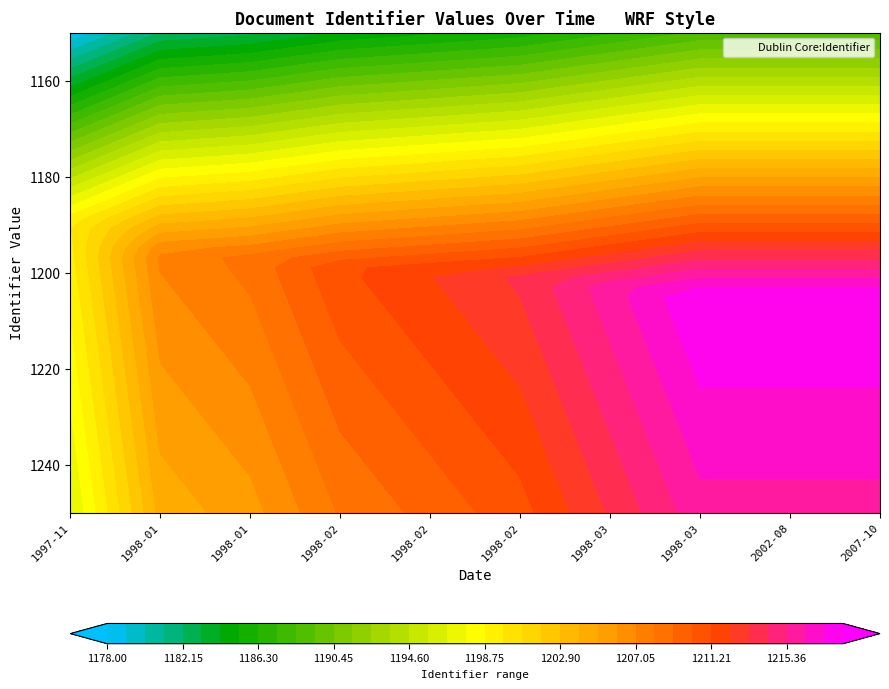

List the labels in order of value, smallest first.

2002-08-28, 2007-10-07, 1997-11-28, 1998-01-17, 1998-01-24, 1998-02-07, 1998-02-14, 1998-02-21, 1998-03-07, 1998-03-14